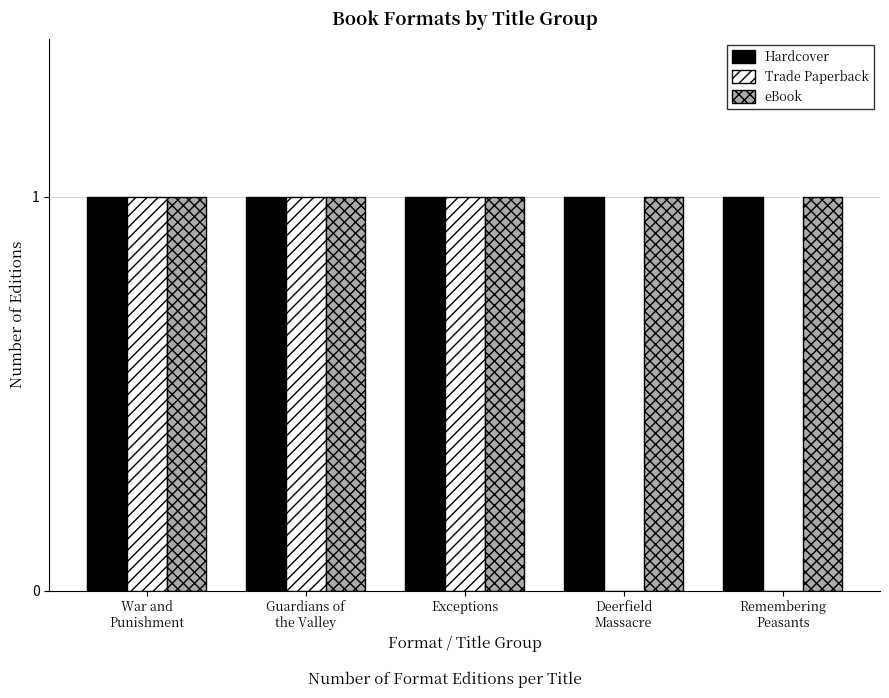

What is the sum of all Trade Paperback values?

3